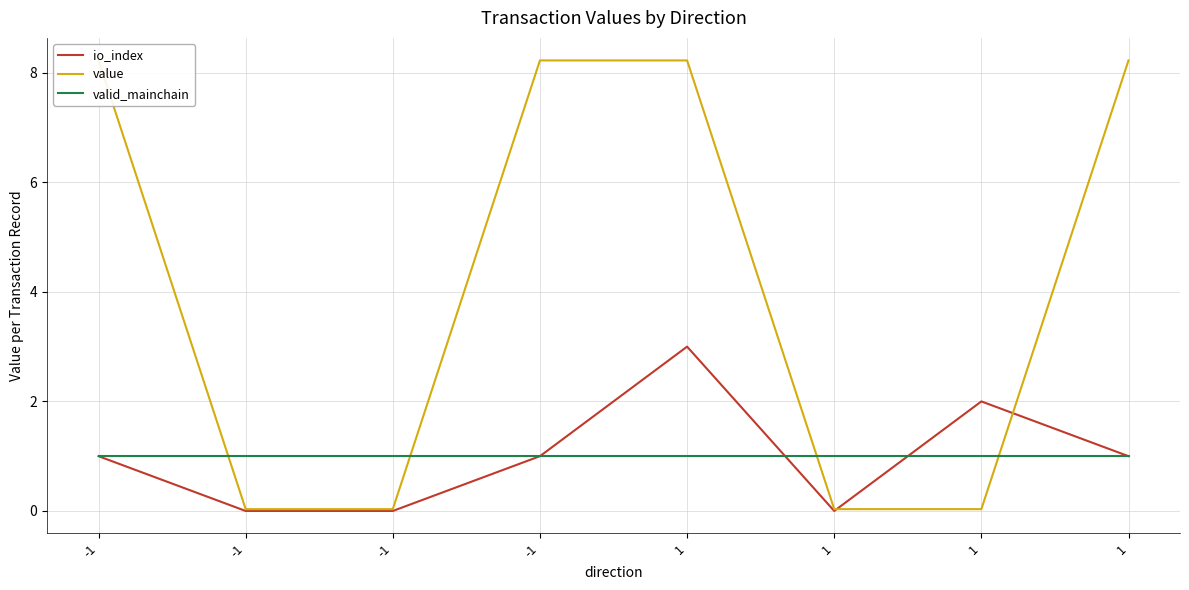

Rank the series by their maximum value, from highest to lowest.

value, io_index, valid_mainchain